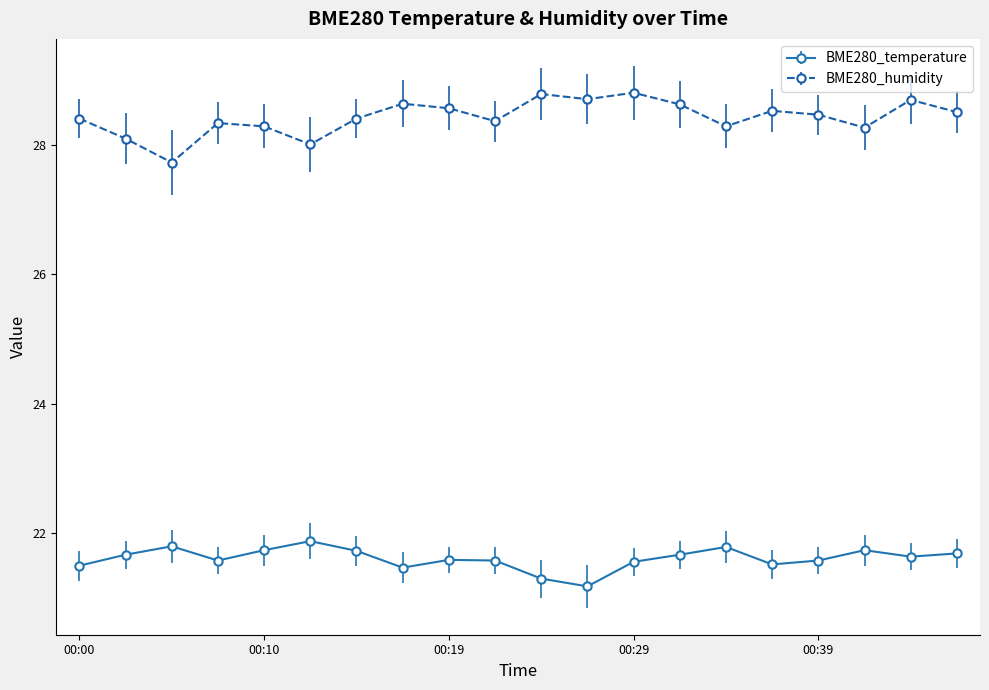

At how many categories does at least one series exceed 26?

20